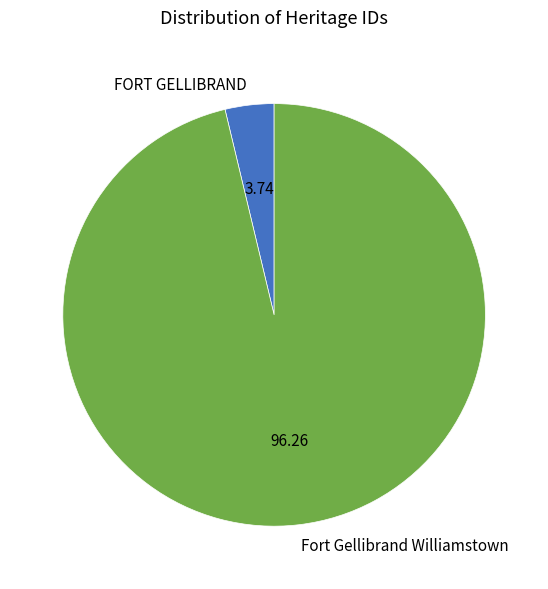

Which slice represents more than half of the pie?

Fort Gellibrand Williamstown